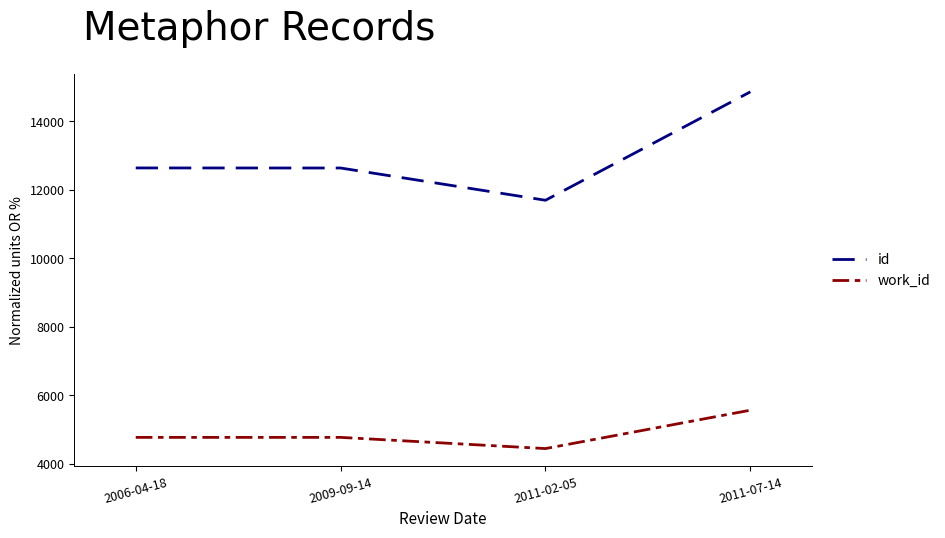

What is the difference between the second highest and minimum values in the work_id series?

327